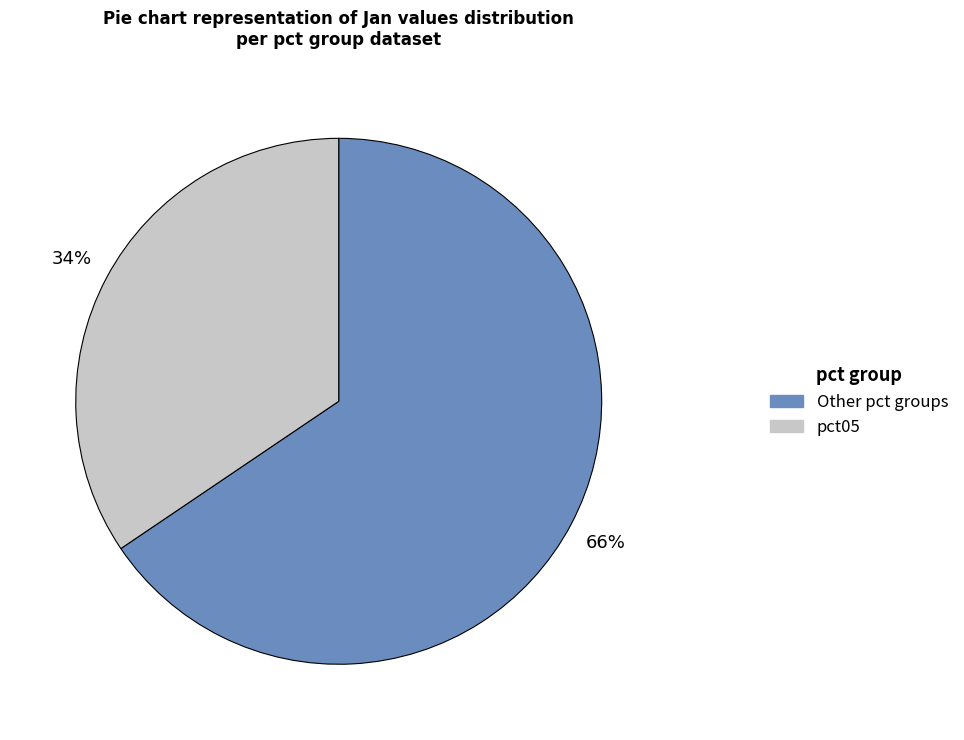

Is there any slice that represents more than half of the pie?

Yes